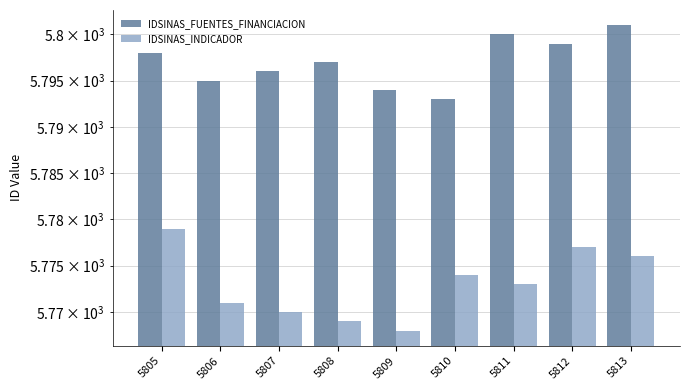

How many values in the IDSINAS_INDICADOR series exceed 5773?

4